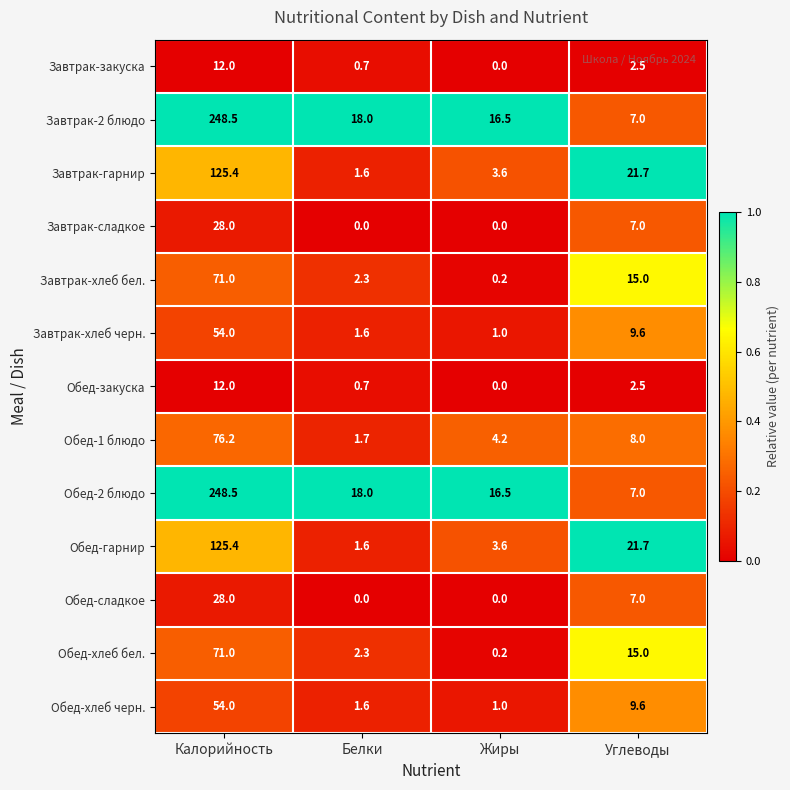

True or false: Завтрак-хлеб бел. has a value of 71.0 at Калорийность.

True